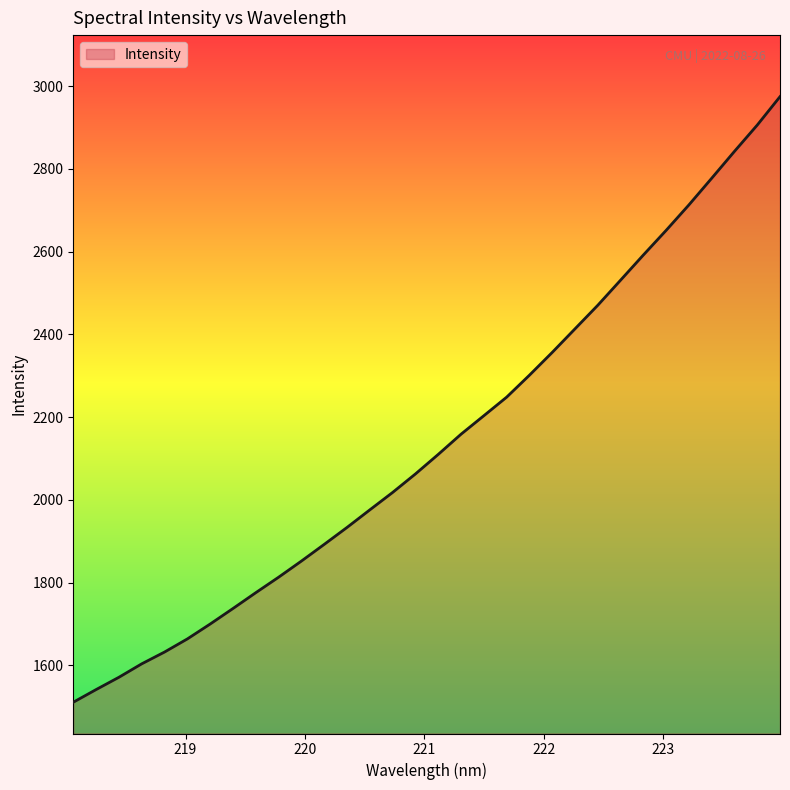

What is the maximum value shown in the chart?

2974.4